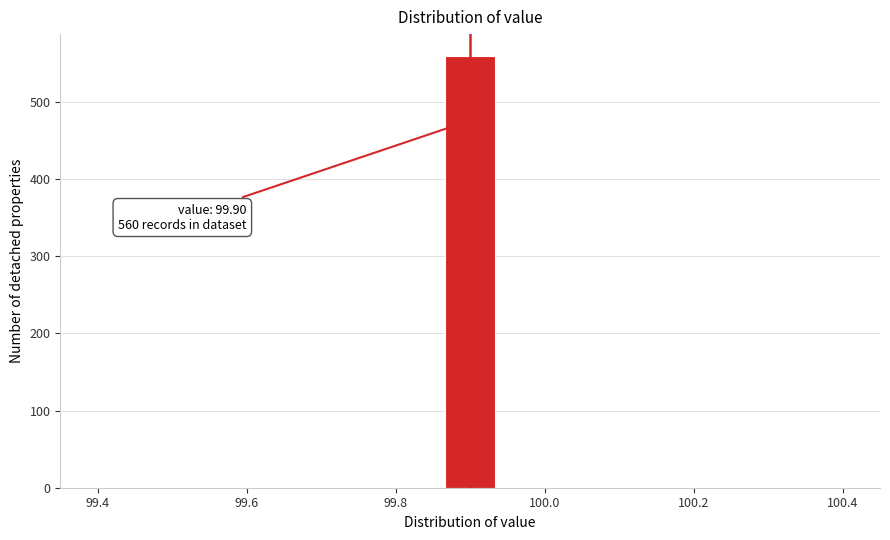

Read against the x-axis, roughly where is the centre of the tallest bar?

99.90